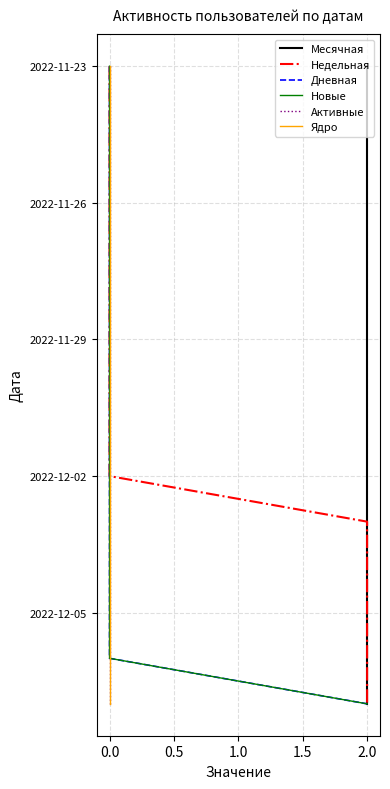

Count the number of categories in the chart.

15